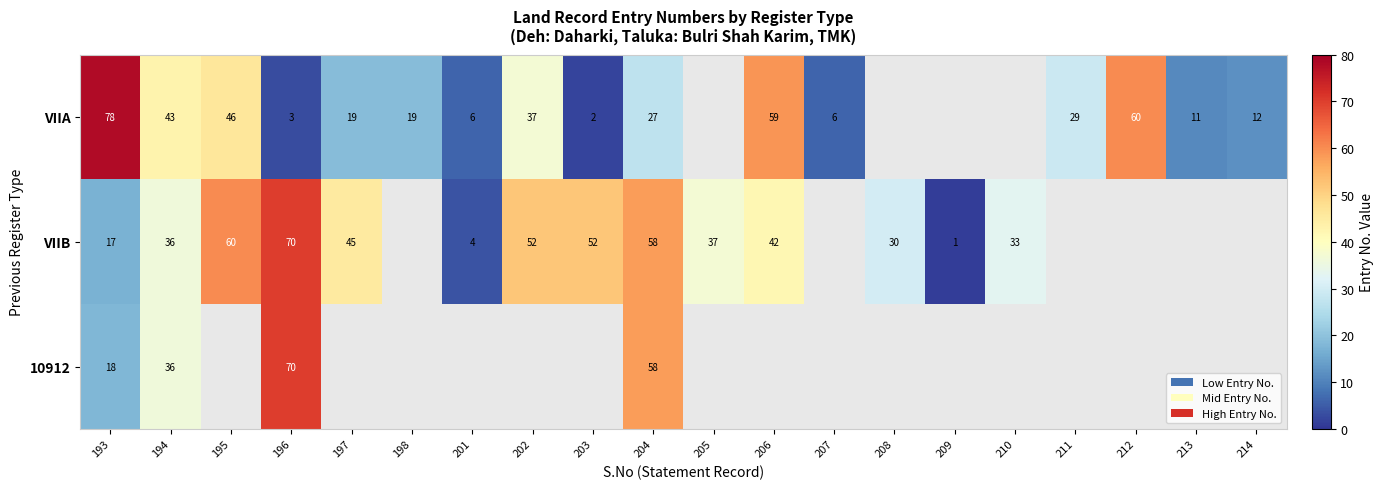

True or false: VIIA has a value of 65 at 194.

False